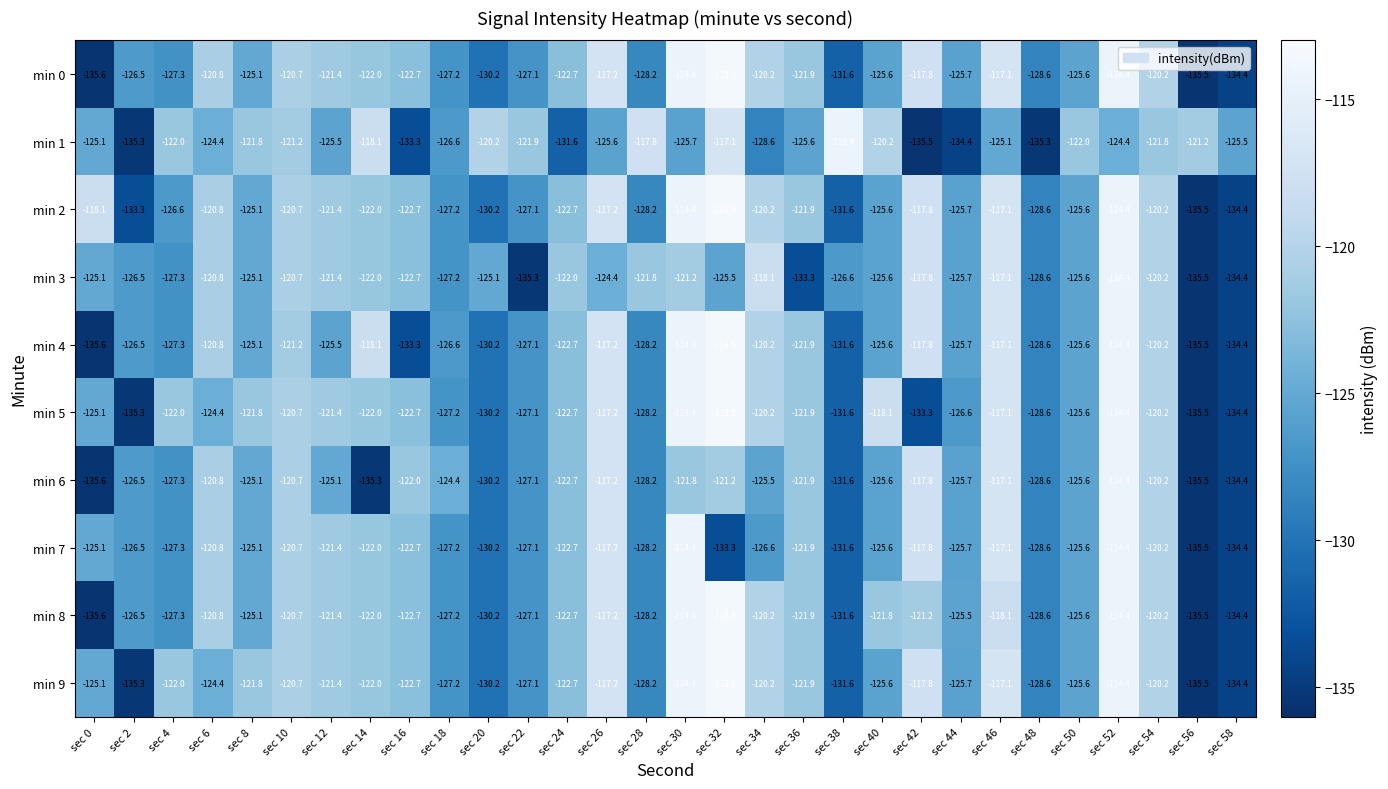

What is the approximate value of min 0 at sec 18?

-127.2